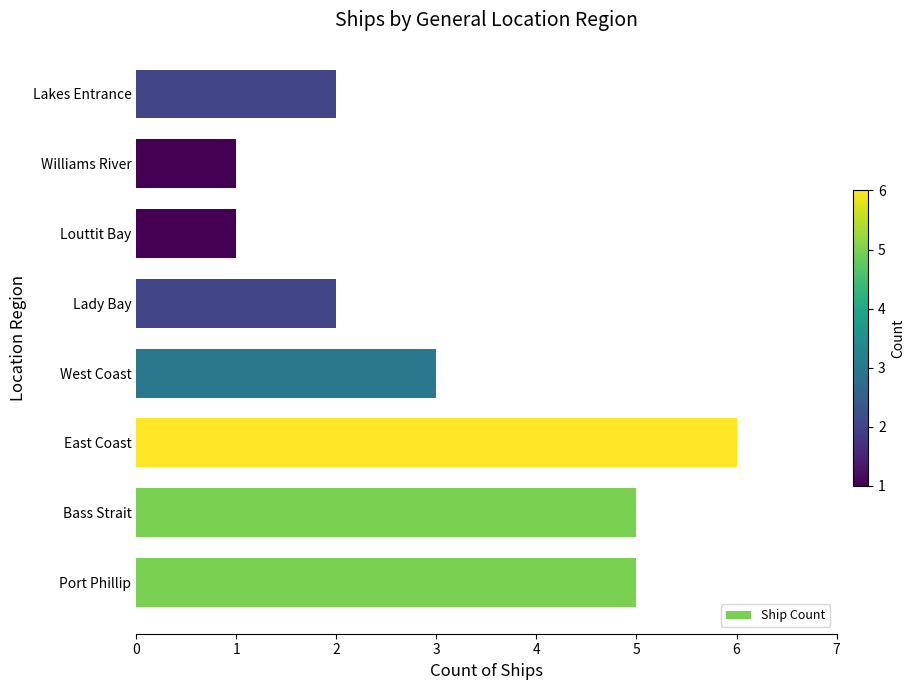

What is the maximum value shown in the chart?

6